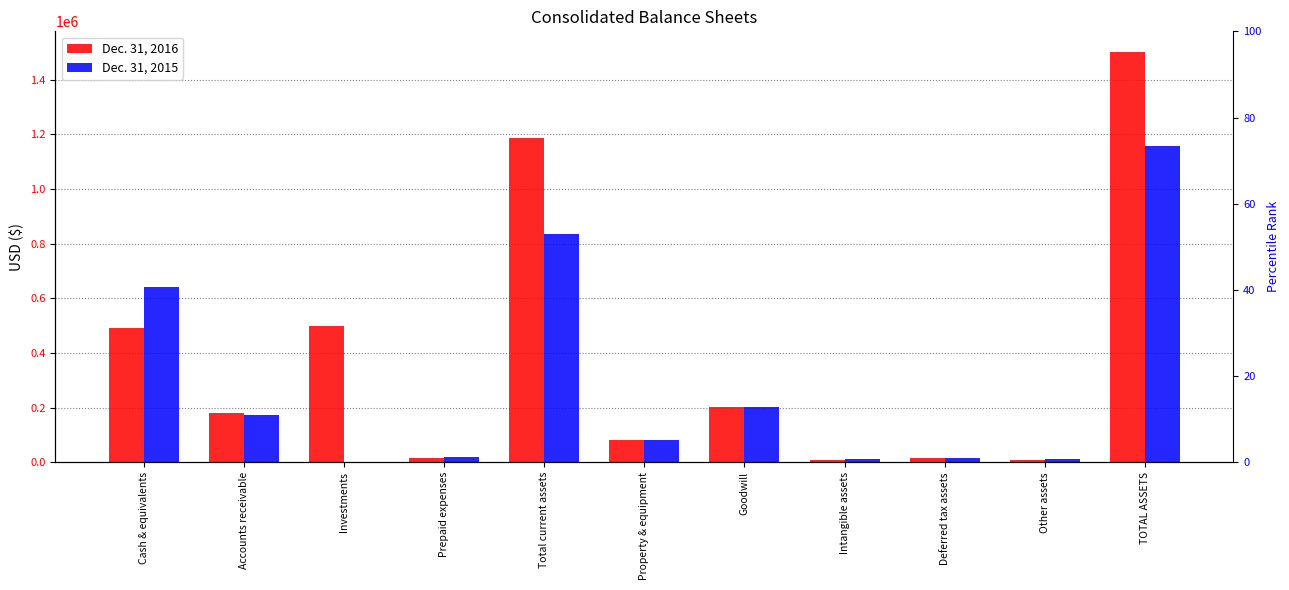

What are all the series names shown in the legend?

Dec. 31, 2016, Dec. 31, 2015